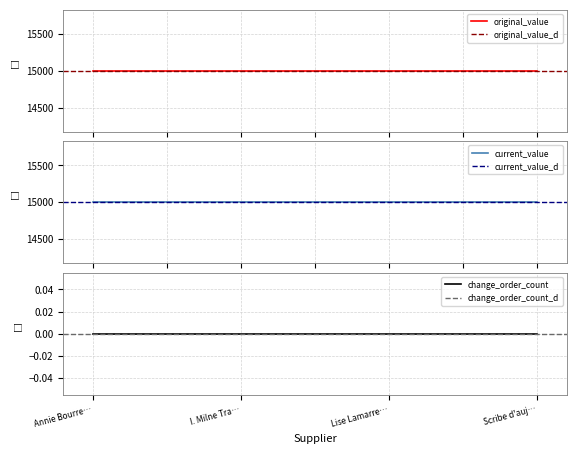

What value does the original_value series have at Scribe d'aujourd'hul?

15000